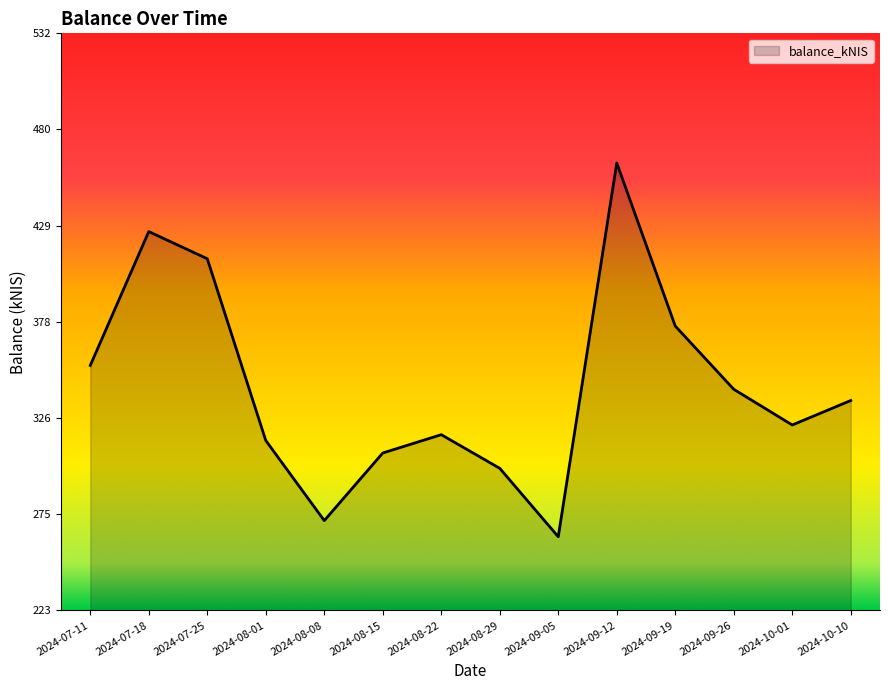

Reading right to left, list all the values displayed in this chart.

2024-10-10=335.4	2024-10-01=322.3	2024-09-26=341.4	2024-09-19=375.3	2024-09-12=462.6	2024-09-05=262.5	2024-08-29=299.1	2024-08-22=317.1	2024-08-15=307.3	2024-08-08=271.1	2024-08-01=314.0	2024-07-25=411.3	2024-07-18=425.8	2024-07-11=354.2